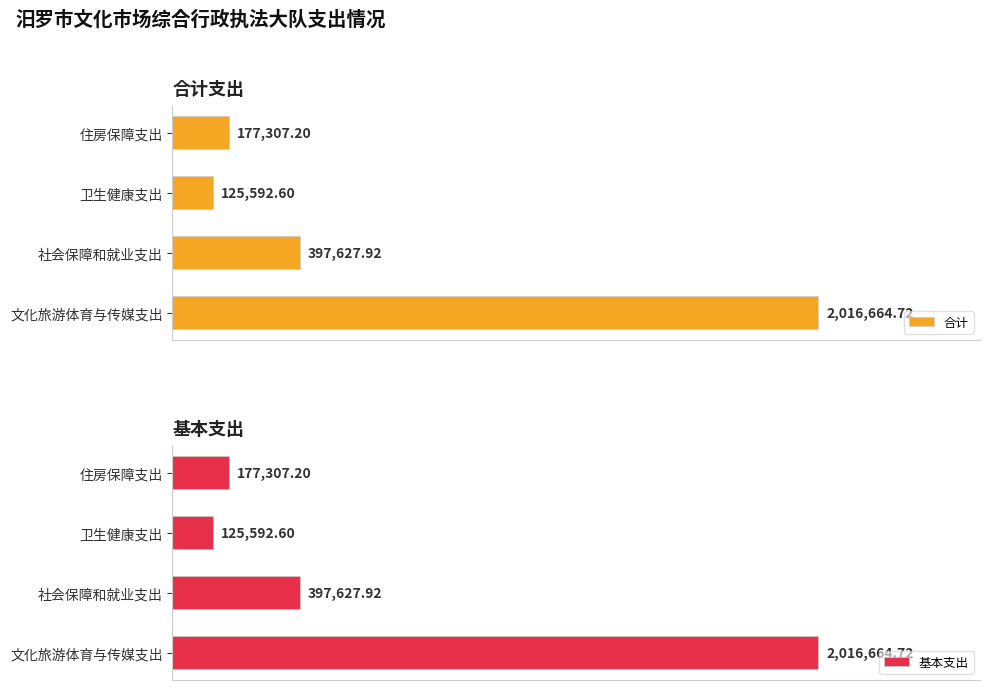

How many data points does each series have?

4